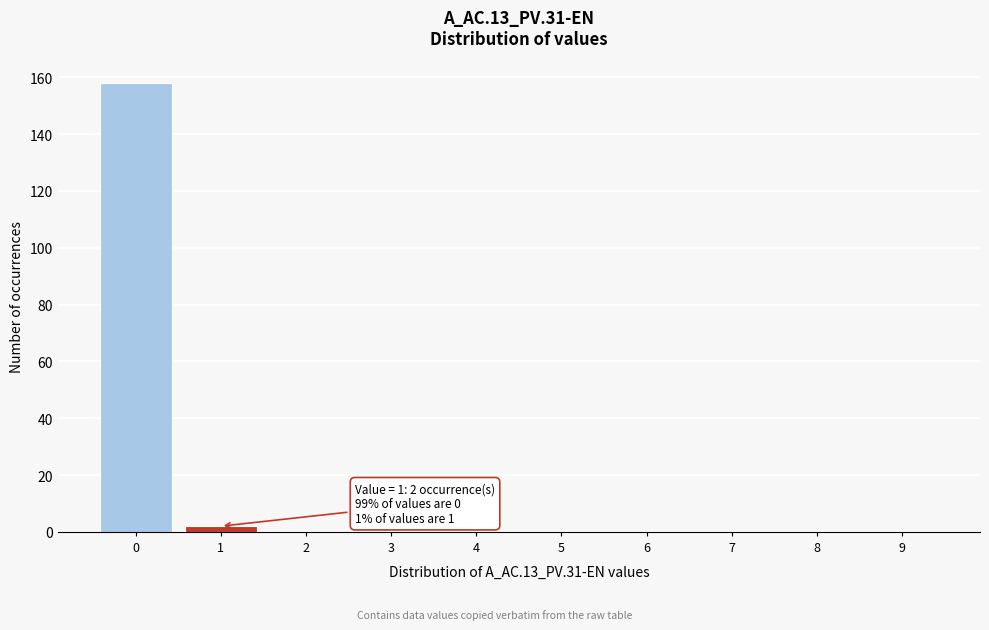

Reading left to right, list all the values displayed in this chart.

0=158	1=2	2=0	3=0	4=0	5=0	6=0	7=0	8=0	9=0